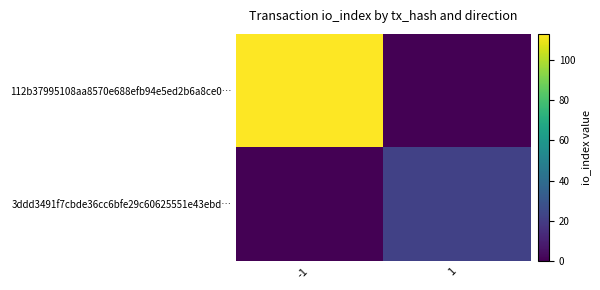

Reading left to right, list all the values displayed in this chart.

112b37995108aa8570e688efb94e5ed2b6a8ce0…: -1=113	1=0
3ddd3491f7cbde36cc6bfe29c60625551e43ebd…: -1=0	1=22